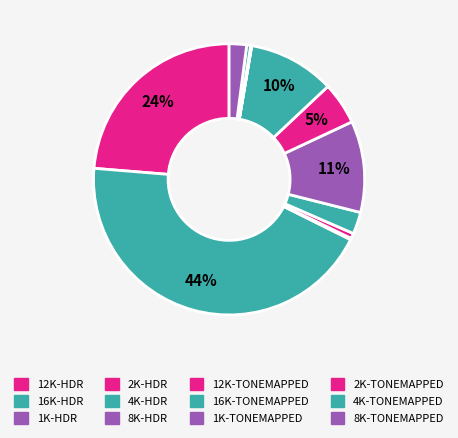

Is there a majority slice in this chart?

No